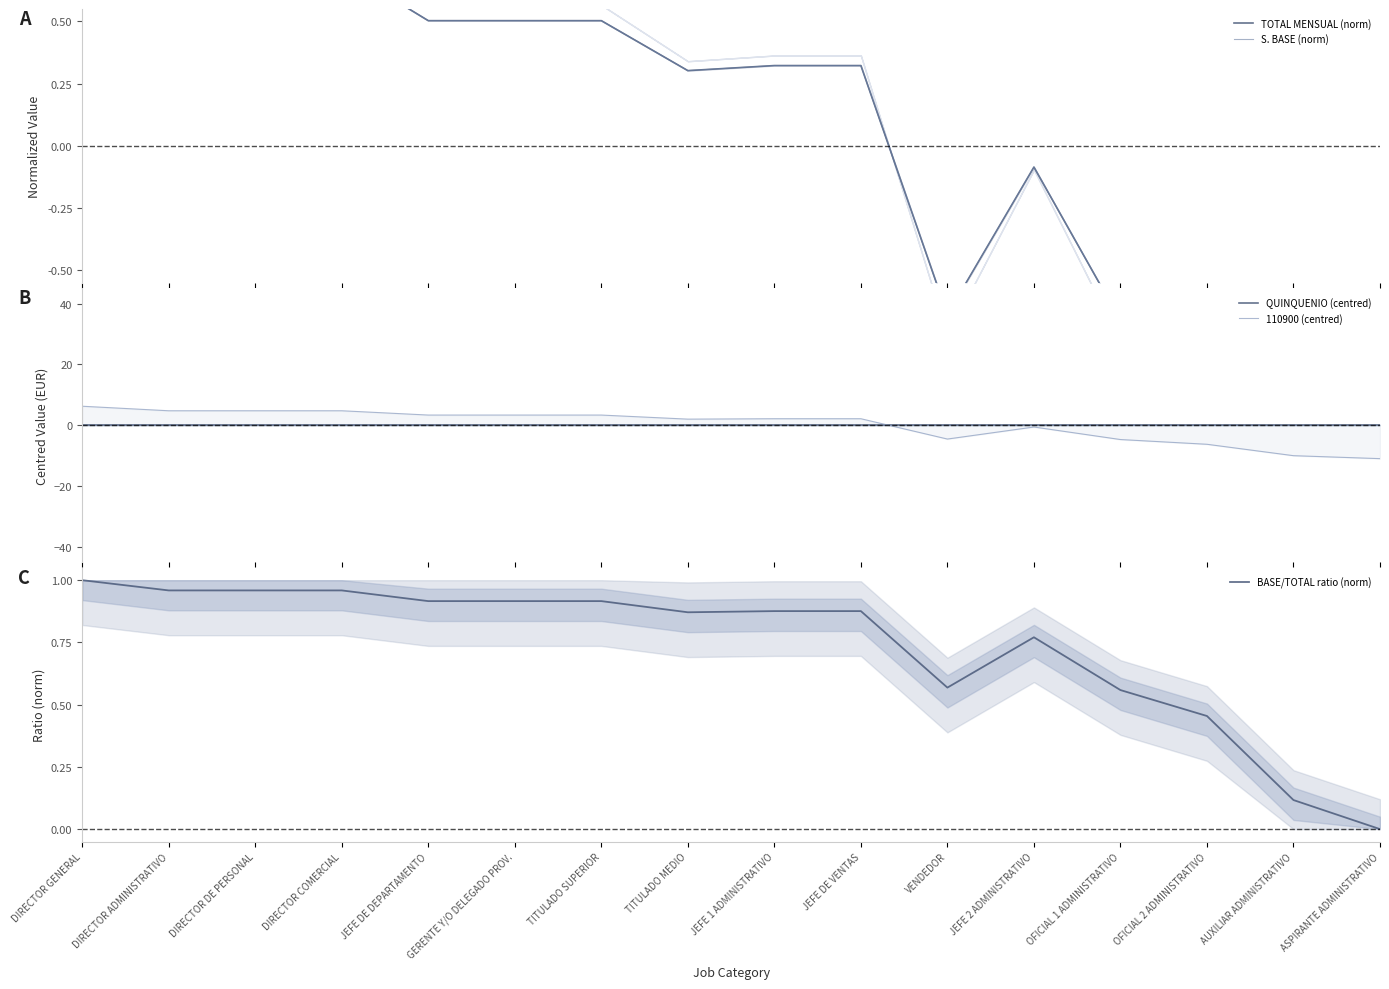

Reading left to right, what are all the values shown in this chart?

TOTAL MENSUAL (norm): 0.9	0.7	0.7	0.7	0.5	0.5	0.5	0.3	0.3	0.3	-0.7	-0.1	-0.7	-0.9	-1.5	-1.6
S. BASE (norm): 0.9	0.7	0.7	0.7	0.5	0.5	0.5	0.3	0.3	0.3	-0.7	-0.1	-0.7	-0.9	-1.5	-1.6
QUINQUENIO (centred): 0.0	0.0	0.0	0.0	0.0	0.0	0.0	0.0	0.0	0.0	0.0	0.0	0.0	0.0	0.0	0.0
110900 (centred): 6.3	4.8	4.8	4.8	3.4	3.4	3.4	2.0	2.2	2.2	-4.5	-0.6	-4.7	-6.2	-10.0	-11.0
BASE/TOTAL ratio (norm): 1.0	1.0	1.0	1.0	0.9	0.9	0.9	0.9	0.9	0.9	0.6	0.8	0.6	0.5	0.1	0.0